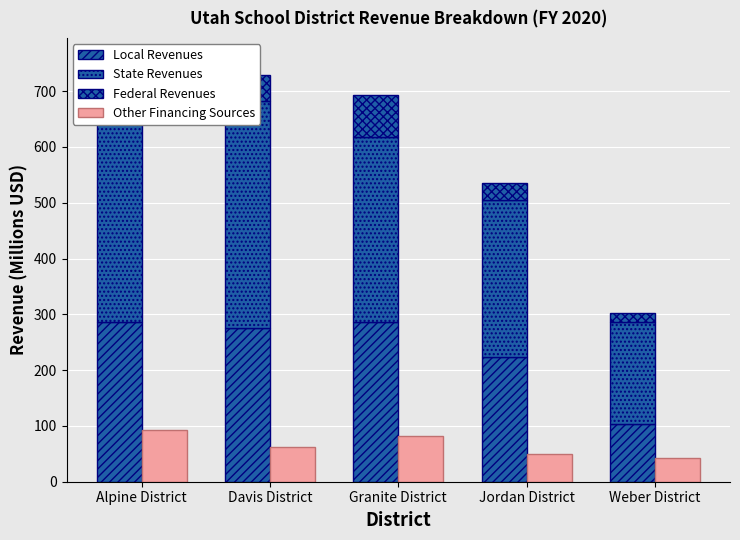

Which series has the widest spread of values?

State Revenues